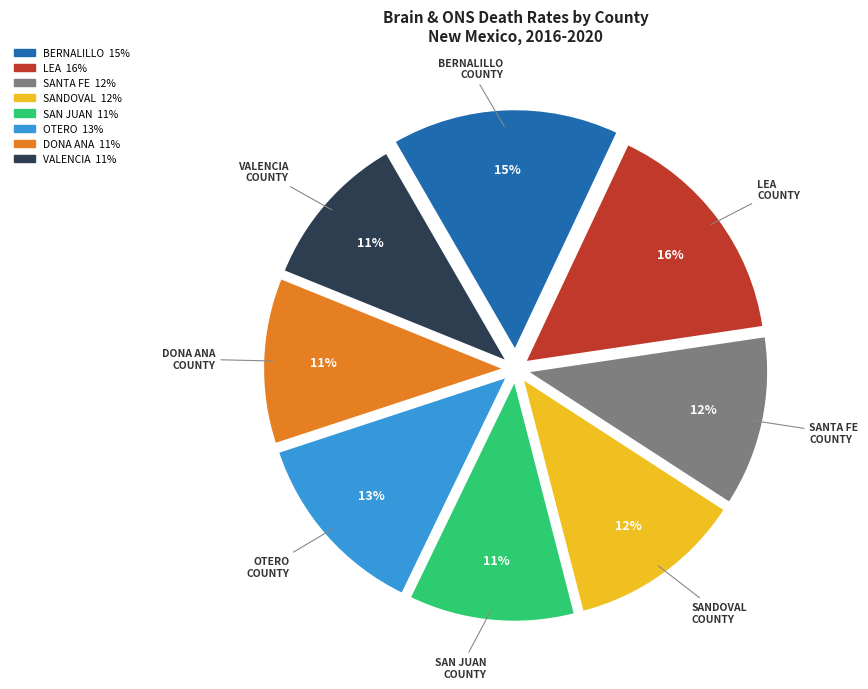

Does any single category account for the majority?

No